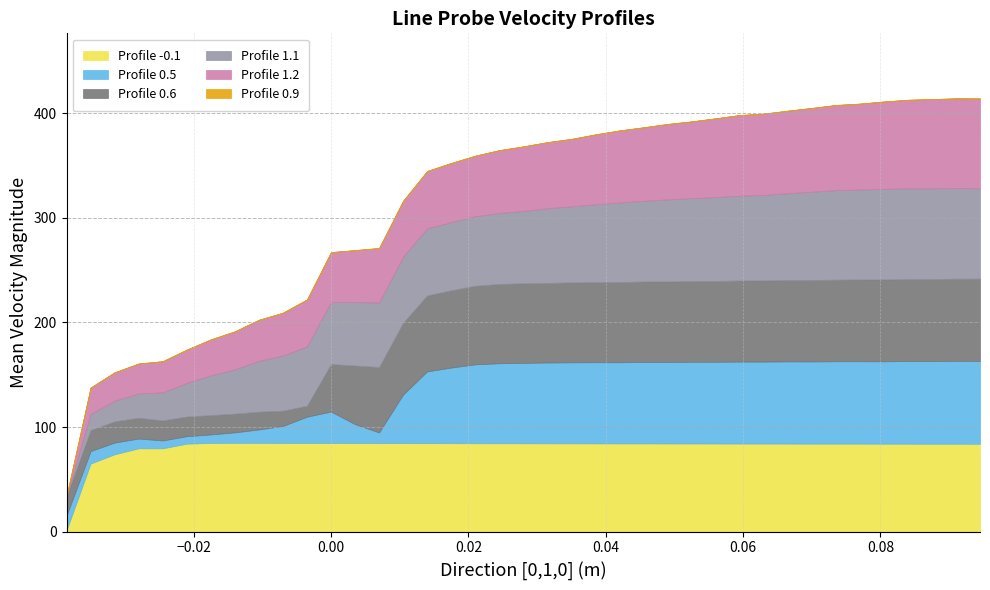

What is the highest value of the Profile -0.1 series?

84.9